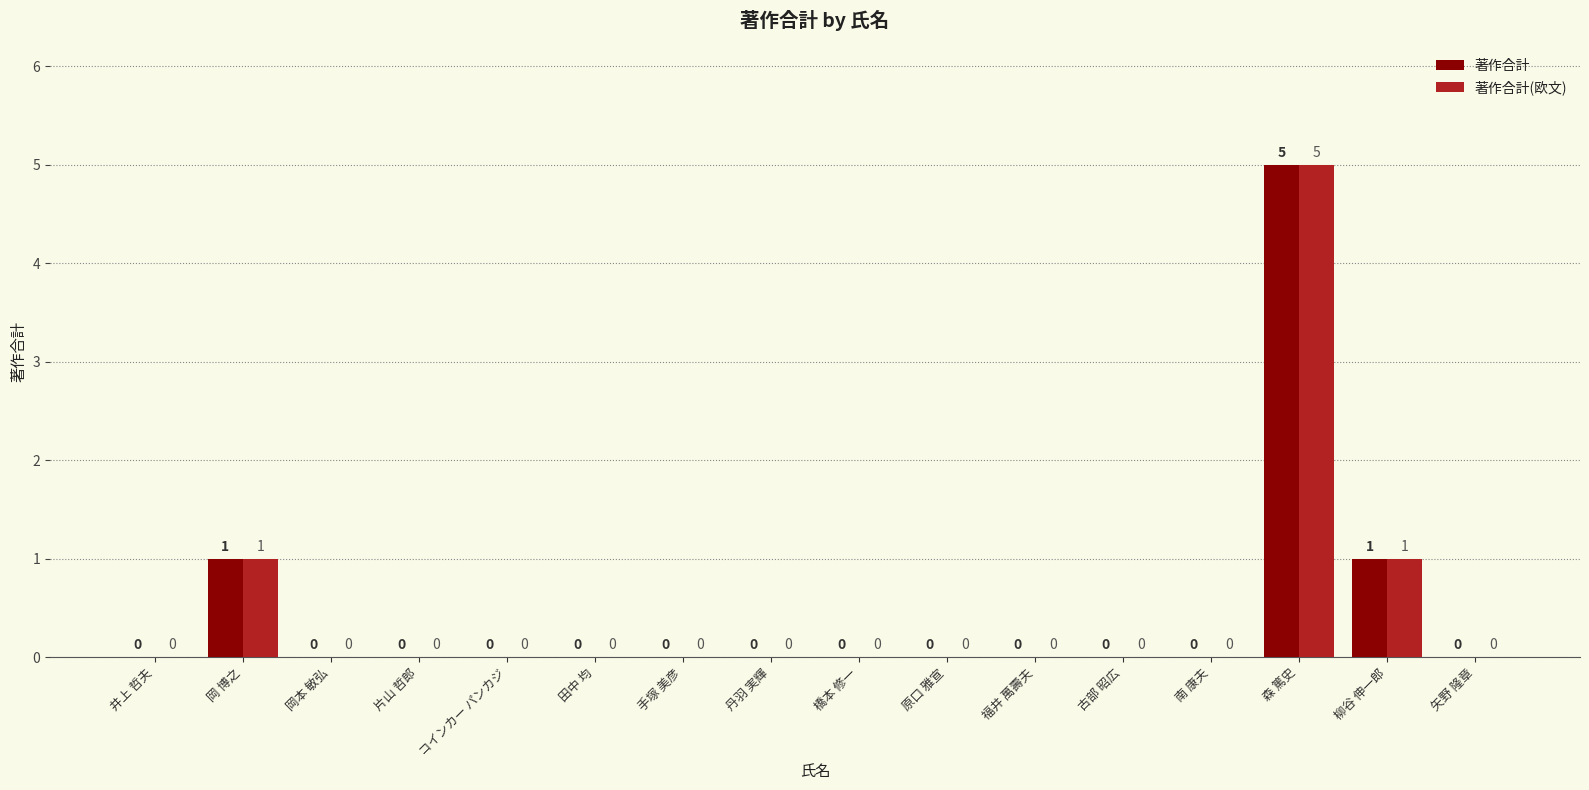

What is the maximum value for 著作合計(欧文)?

5